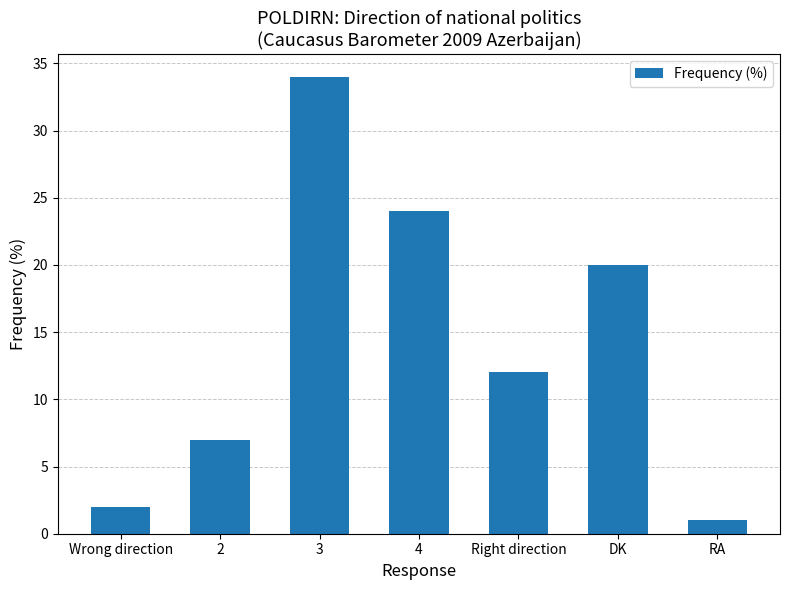

What is the change in value from Wrong direction to RA?

-1